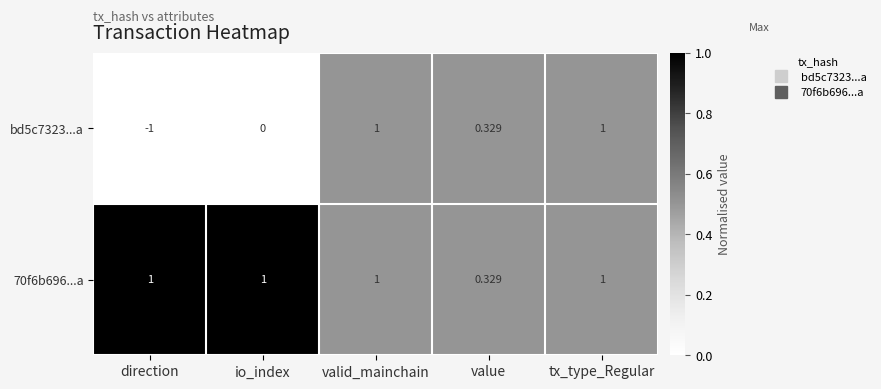

At which label is 70f6b696...a closest to 0?

value